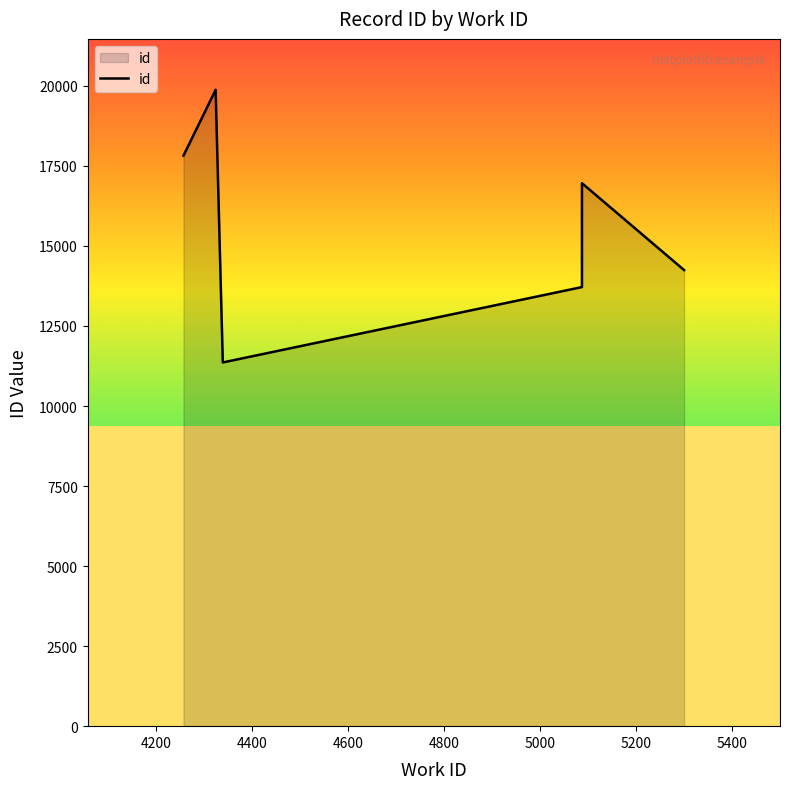

How many points are higher than both their immediate neighbors (excluding endpoints)?

2